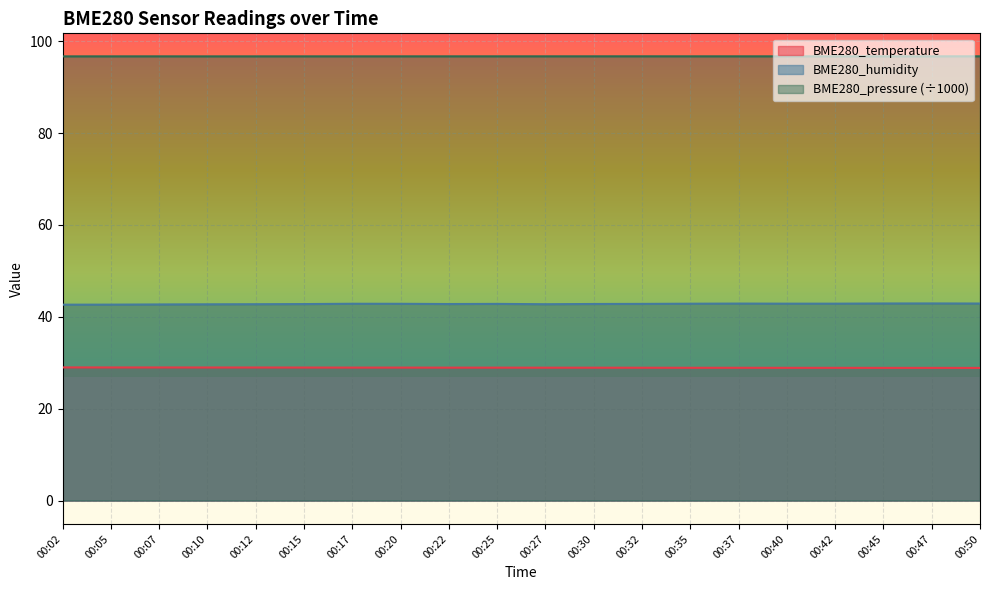

How many lines are shown in the chart?

3